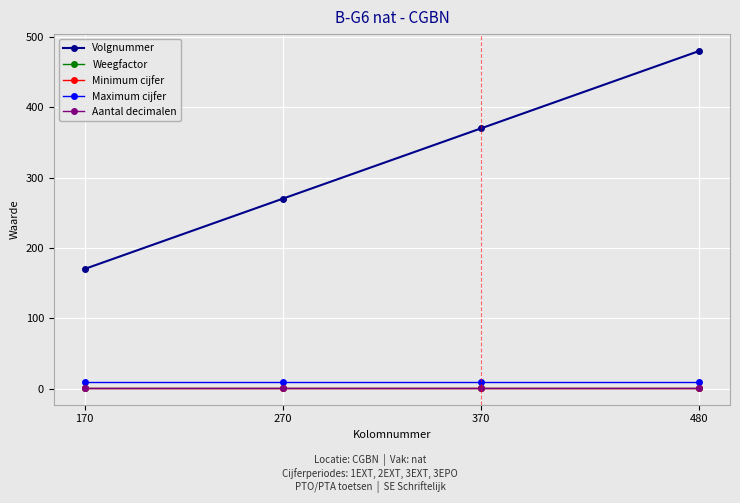

Is this an area chart (filled region under the line)?

No